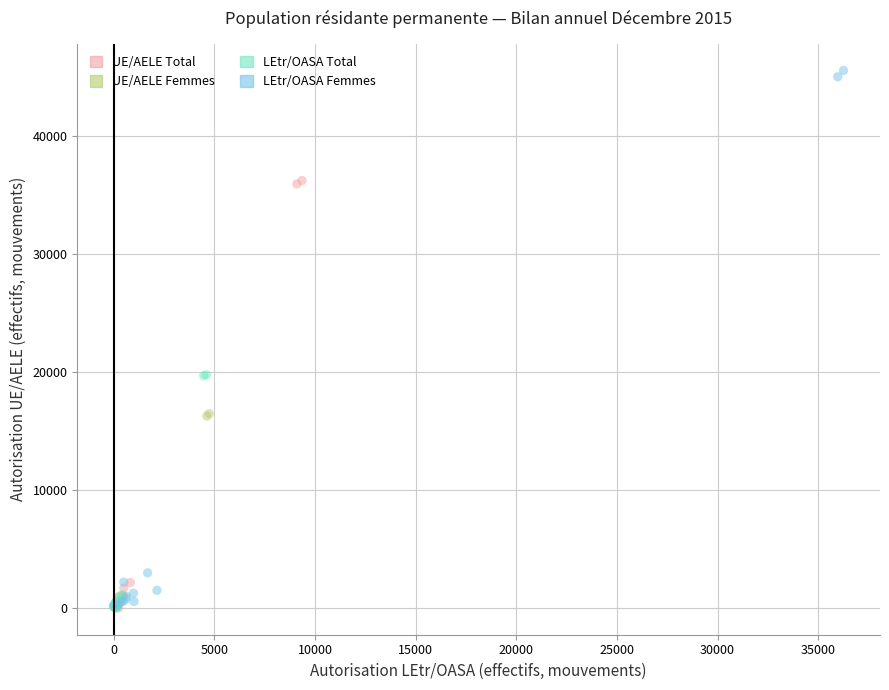

Which series contains the highest Y value?

LEtr/OASA Femmes